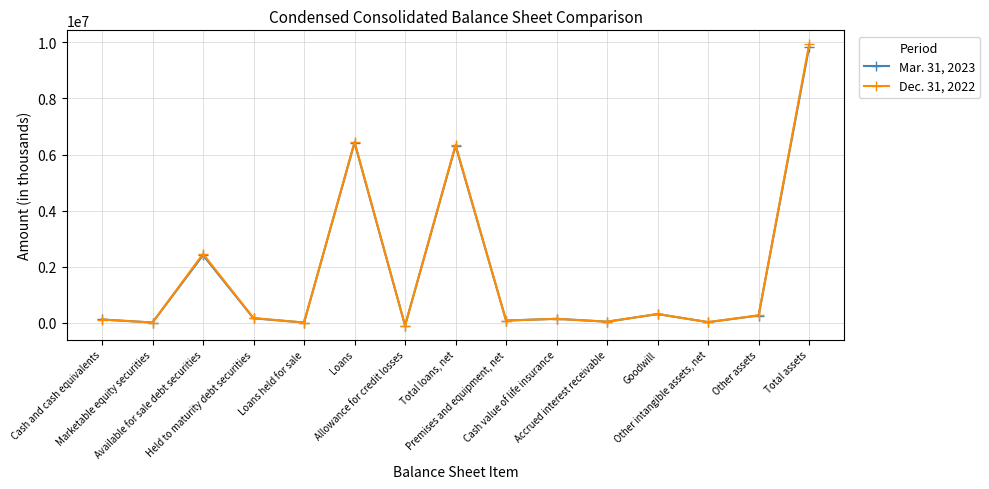

What is the label of the 13th point from the right?

Available for sale debt securities